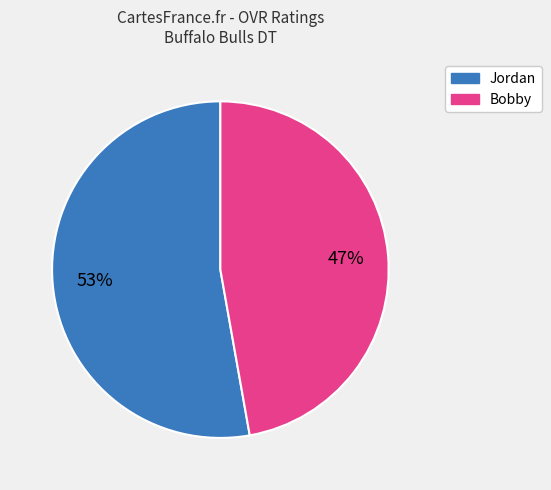

What is the smallest slice in the pie chart?

Bobby